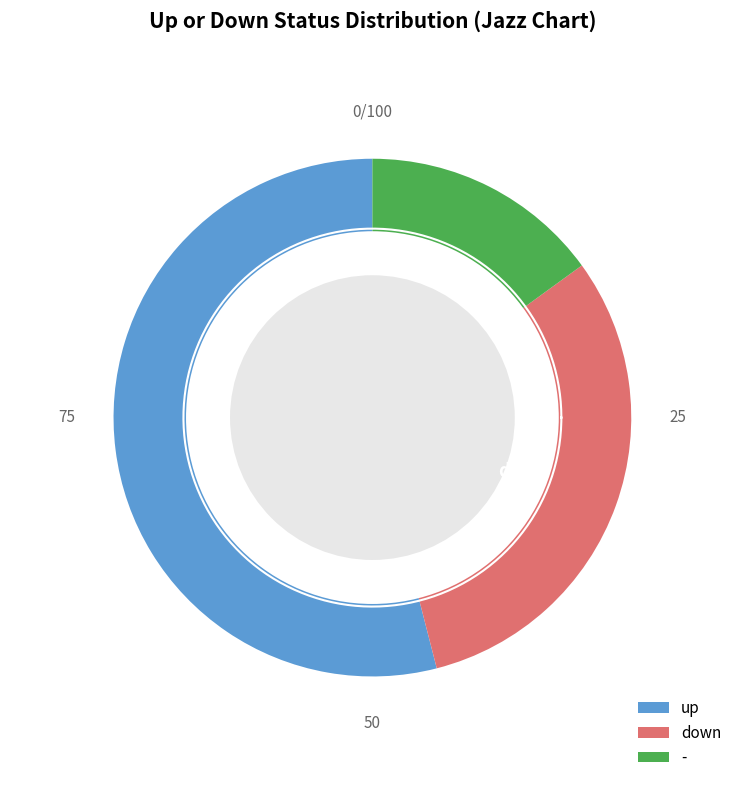

To the nearest percent, what portion does - represent?

15%